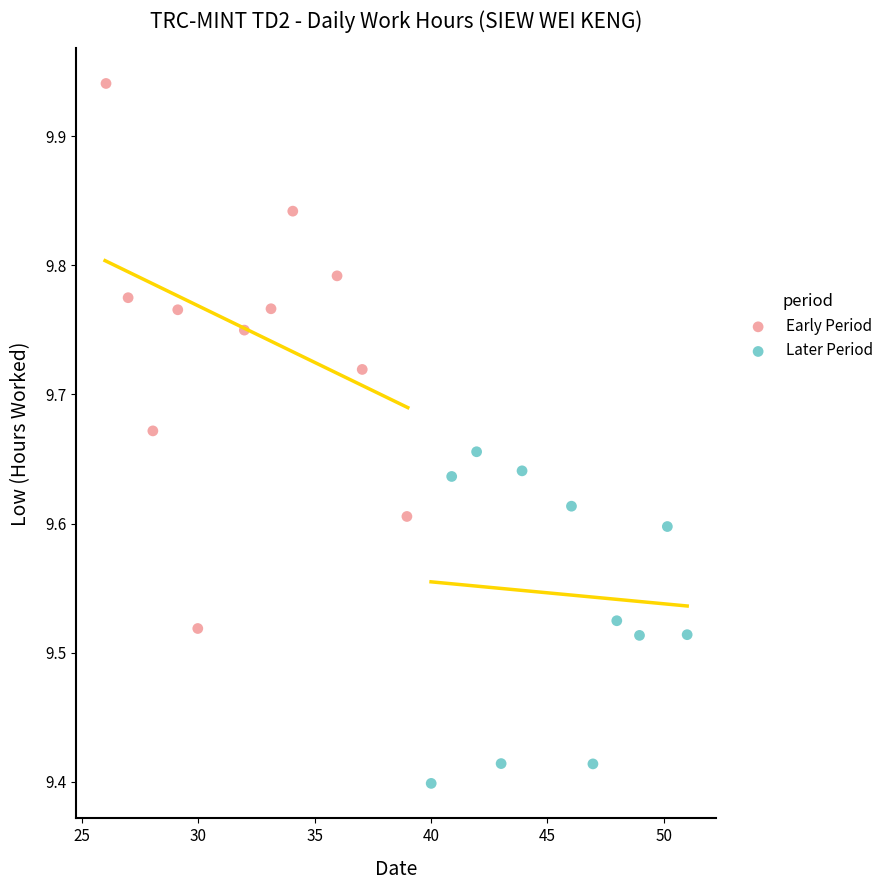

Which series reaches the minimum Y coordinate?

Later Period